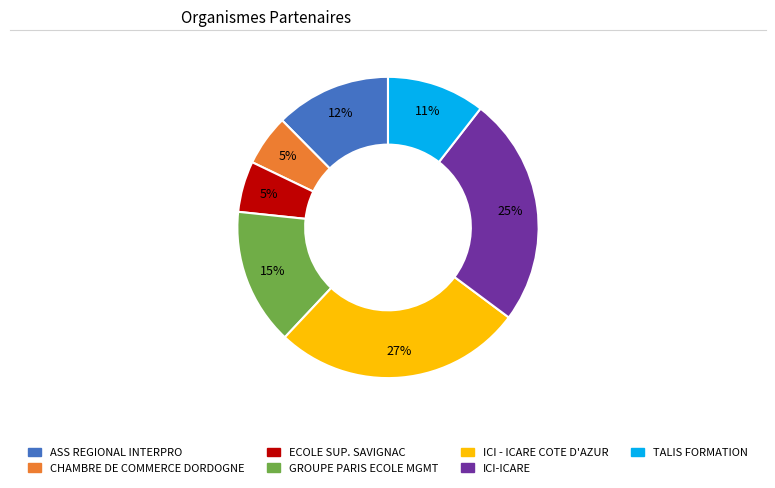

Is there any slice that represents more than half of the pie?

No